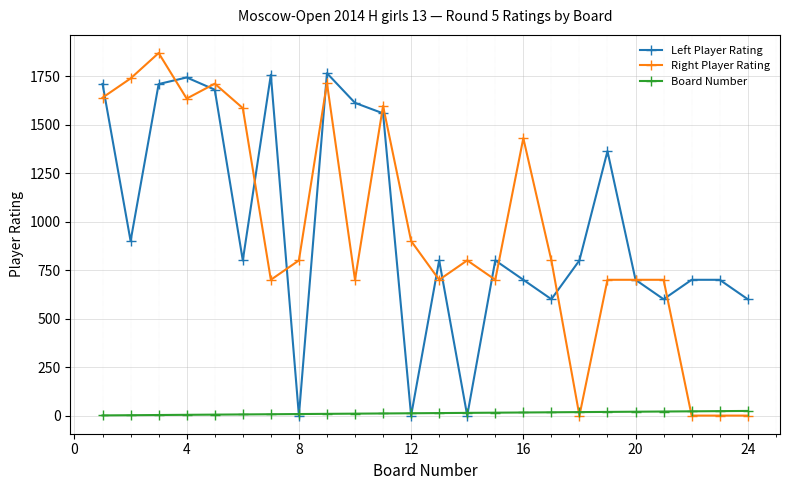

After their last crossing, which series has the higher values: Right Player Rating or Left Player Rating?

Left Player Rating